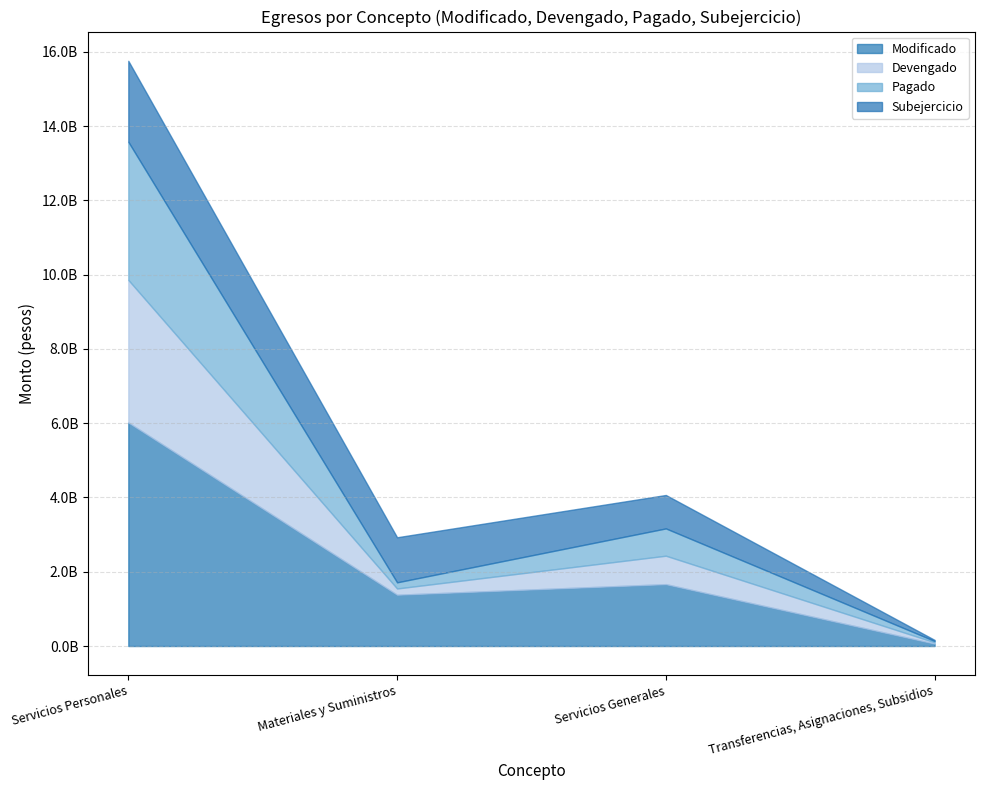

Is it true that Pagado equals 811778829.5 at Servicios Personales?

False